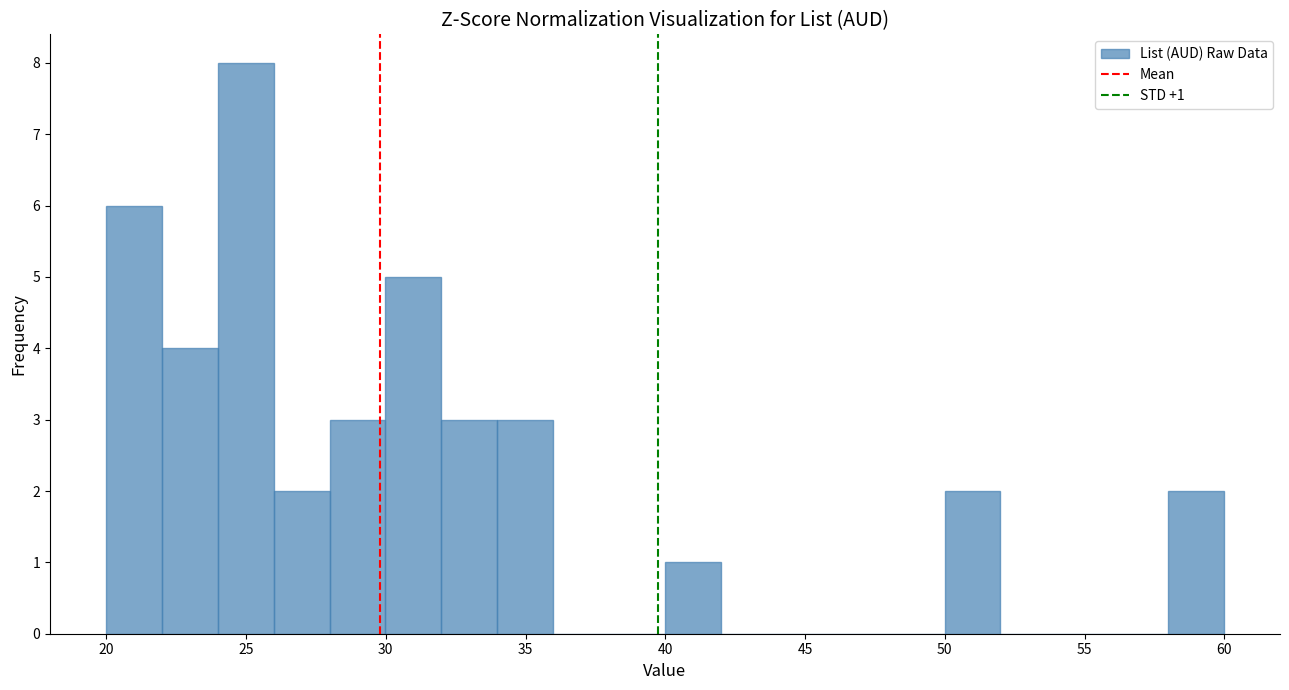

Which range on the x-axis has the tallest bar?

24 to 26